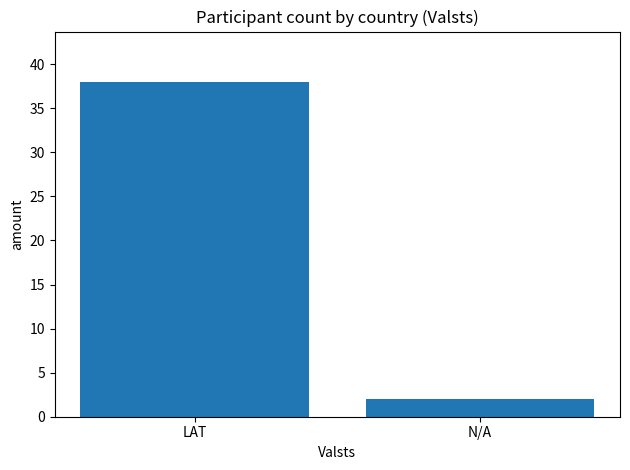

Approximately how many times larger is the value at N/A compared to LAT?

0.1